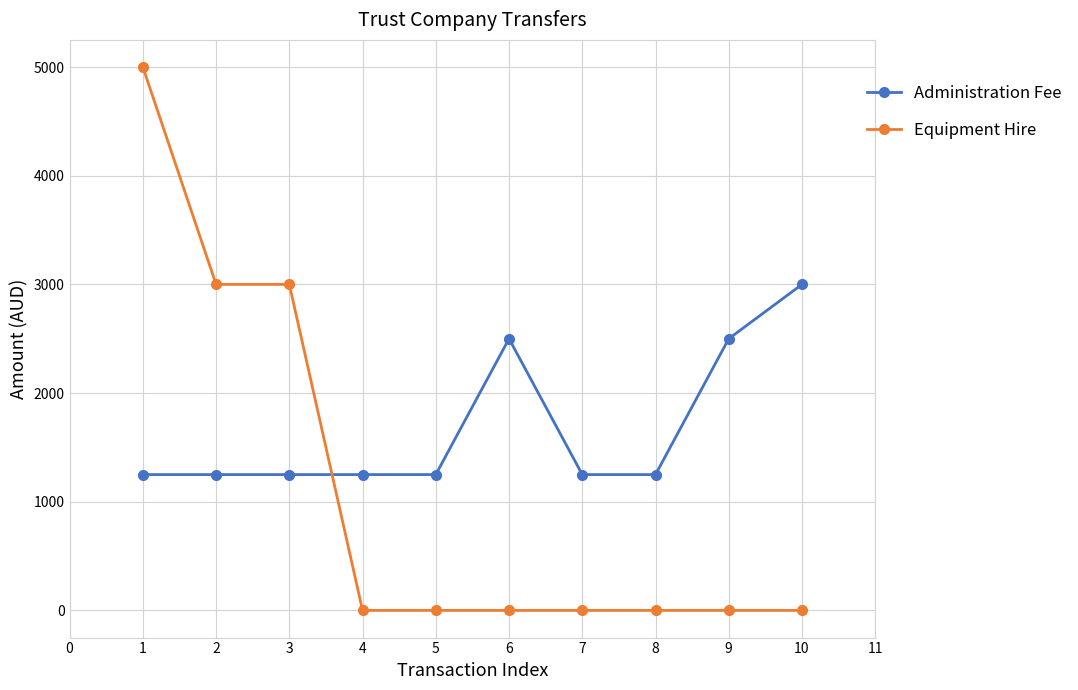

At how many categories does at least one series exceed 4208?

1